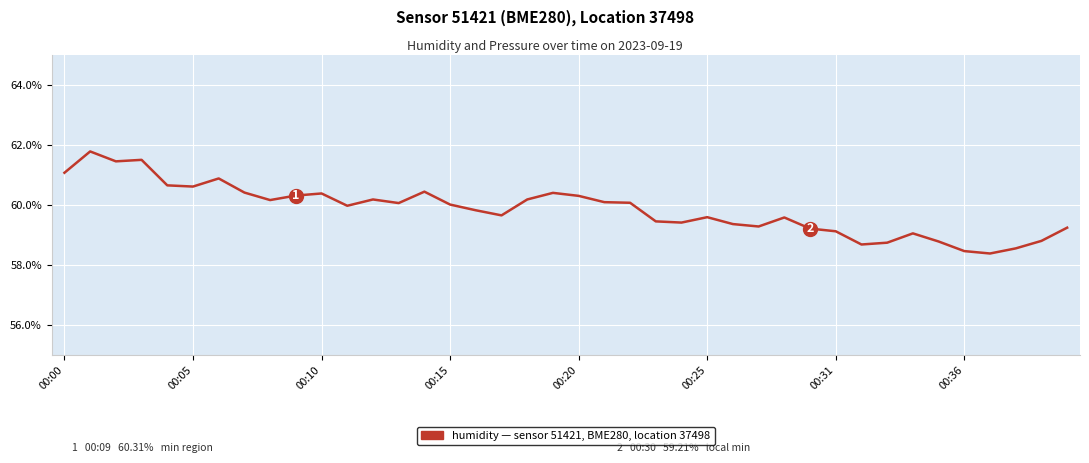

What is the minimum value shown in the chart?

58.4